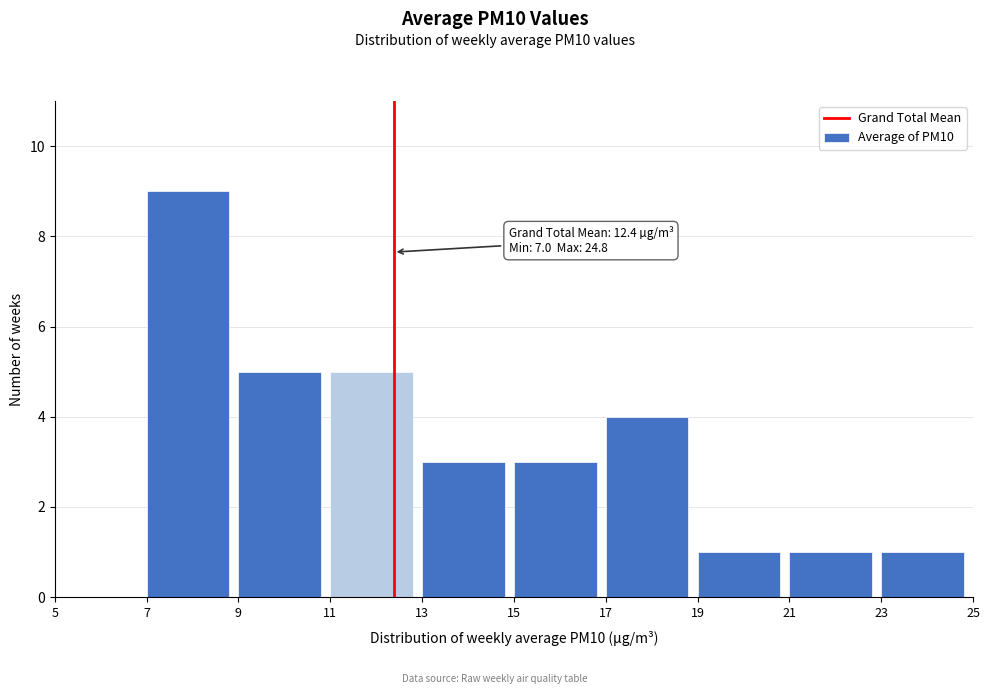

Which range on the x-axis has the tallest bar?

7 to 9